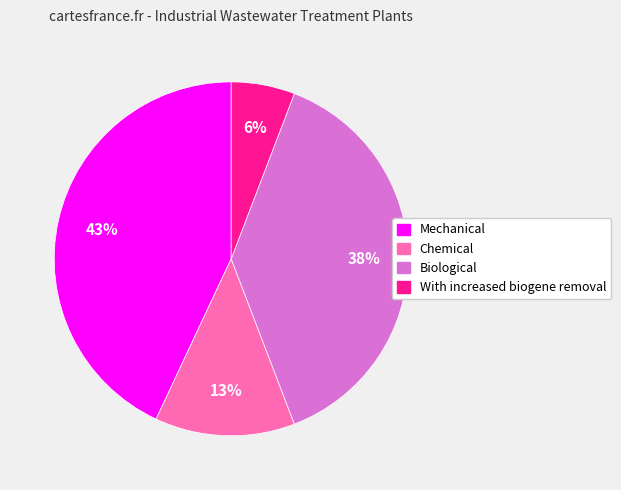

Is the sum of Mechanical and Biological greater than half?

Yes